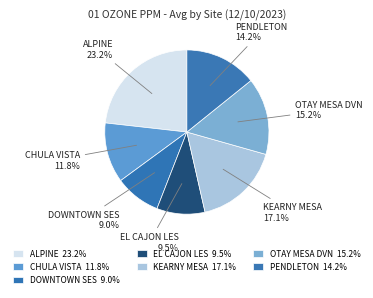

How much of the chart is everything except DOWNTOWN SES?

91.0%